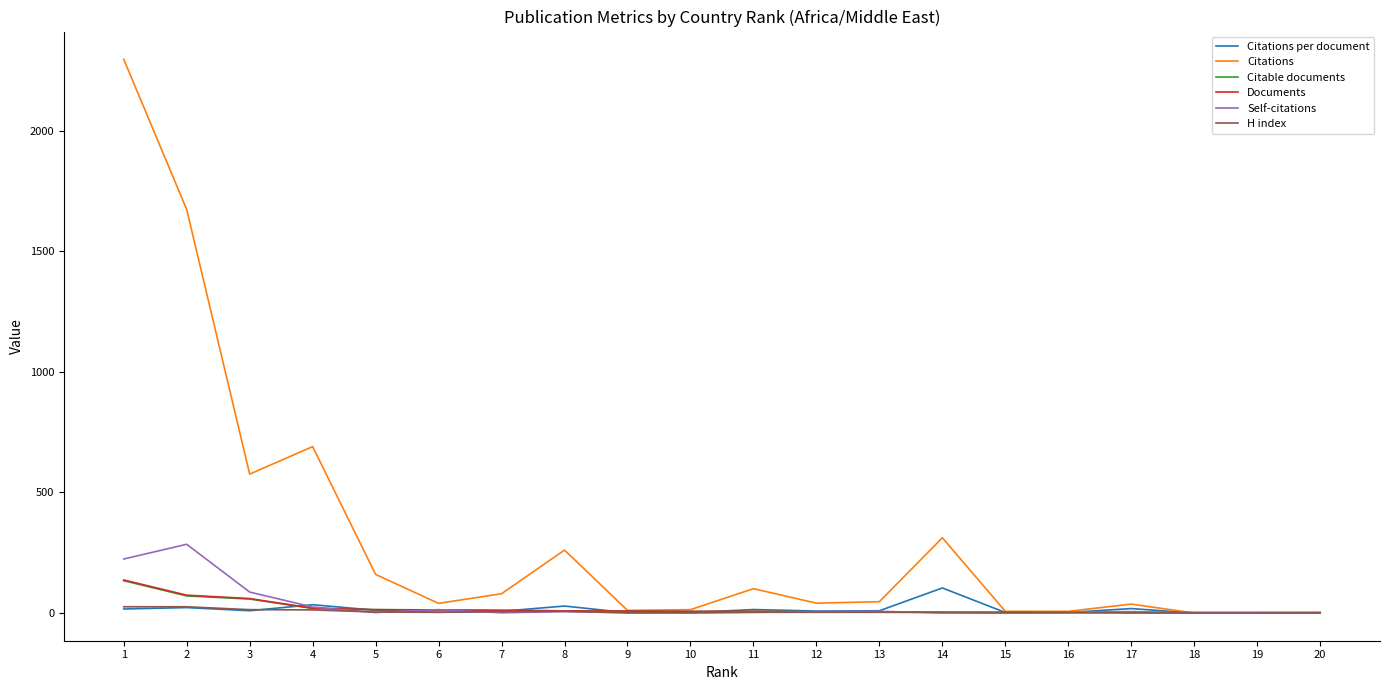

What is the sum of the Self-citations values at 9 and 19?

1.0